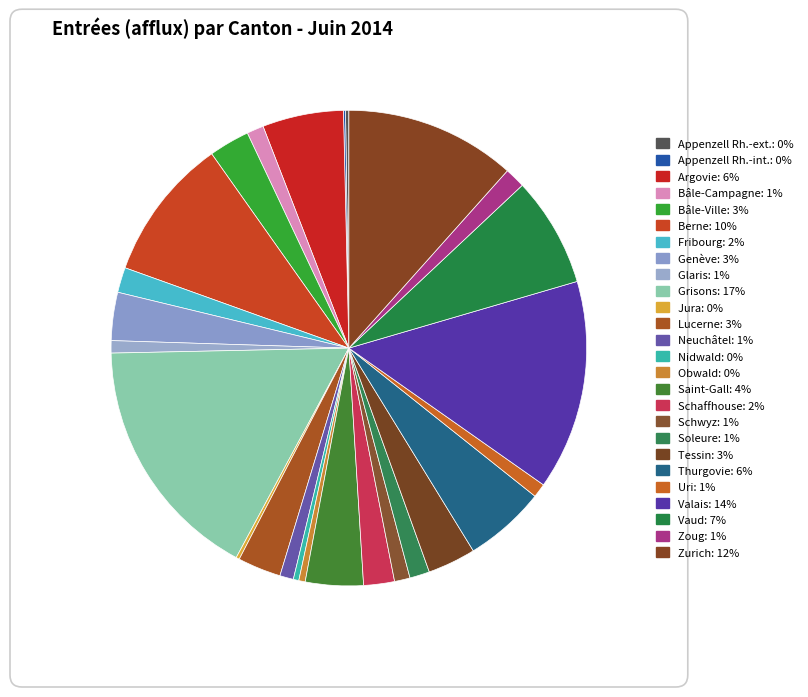

Rank the categories by value from lowest to highest.

Appenzell Rh.-int., Appenzell Rh.-ext., Jura, Nidwald, Obwald, Glaris, Neuchâtel, Uri, Schwyz, Bâle-Campagne, Soleure, Zoug, Fribourg, Schaffhouse, Bâle-Ville, Lucerne, Genève, Tessin, Saint-Gall, Argovie, Thurgovie, Vaud, Berne, Zurich, Valais, Grisons